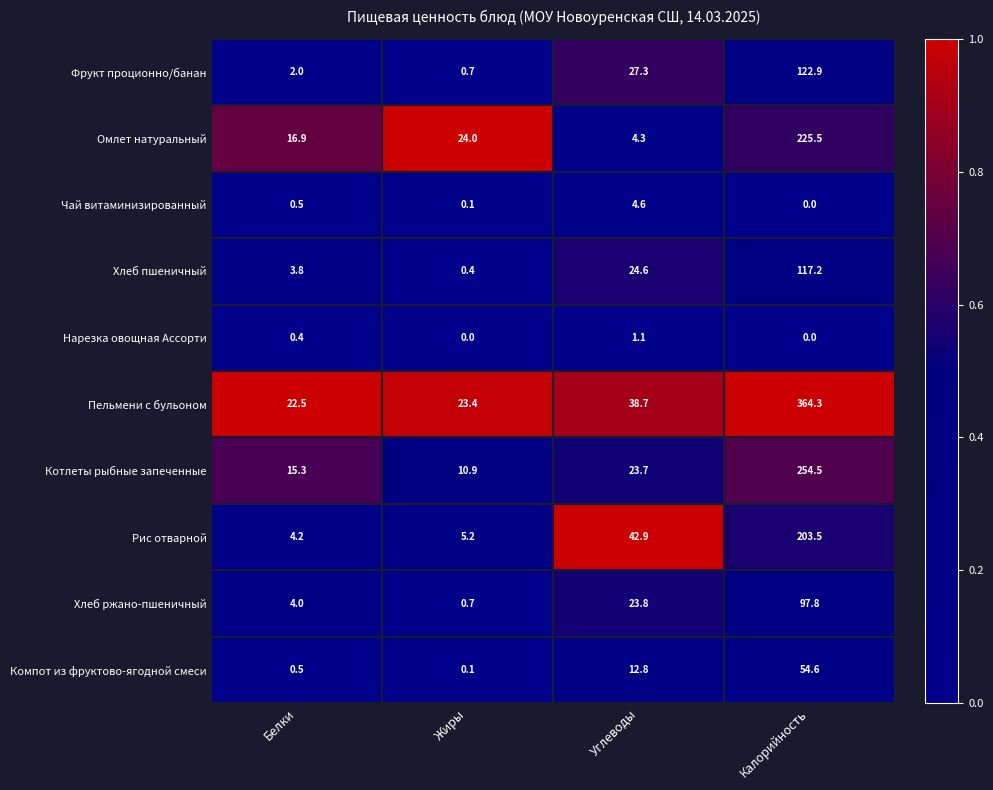

Where is Пельмени с бульоном nearest to the value 193?

Углеводы